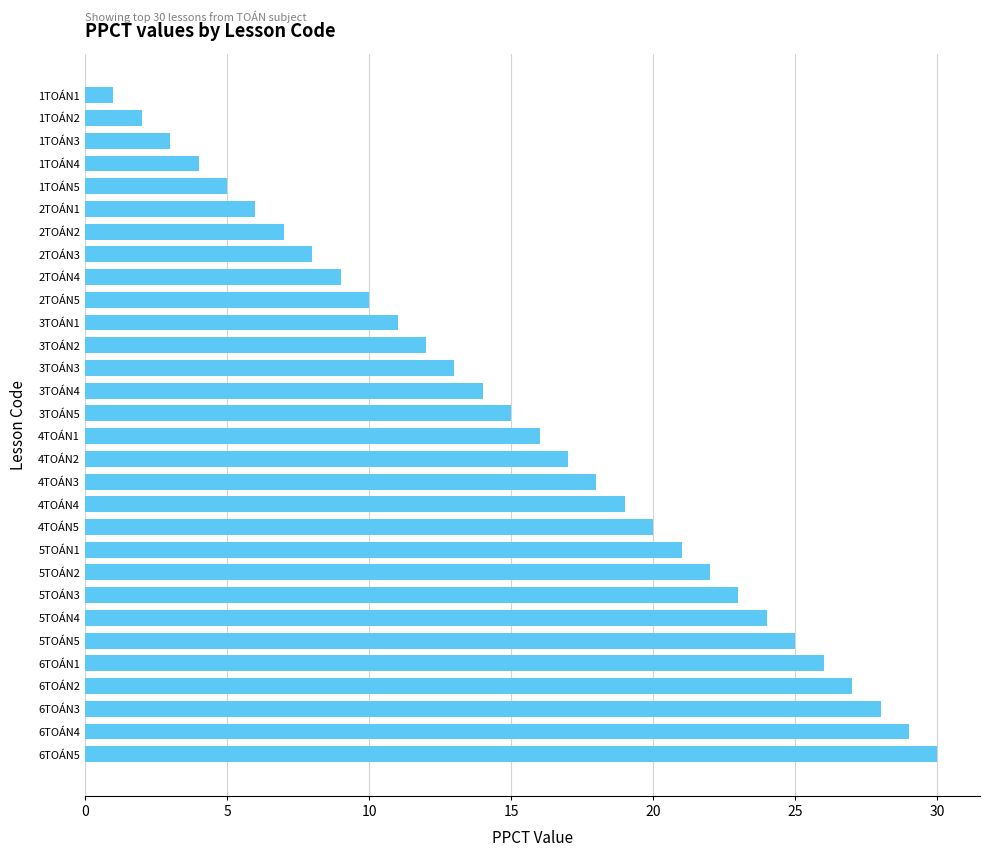

Reading top to bottom, list all the values displayed in this chart.

1	2	3	4	5	6	7	8	9	10	11	12	13	14	15	16	17	18	19	20	21	22	23	24	25	26	27	28	29	30